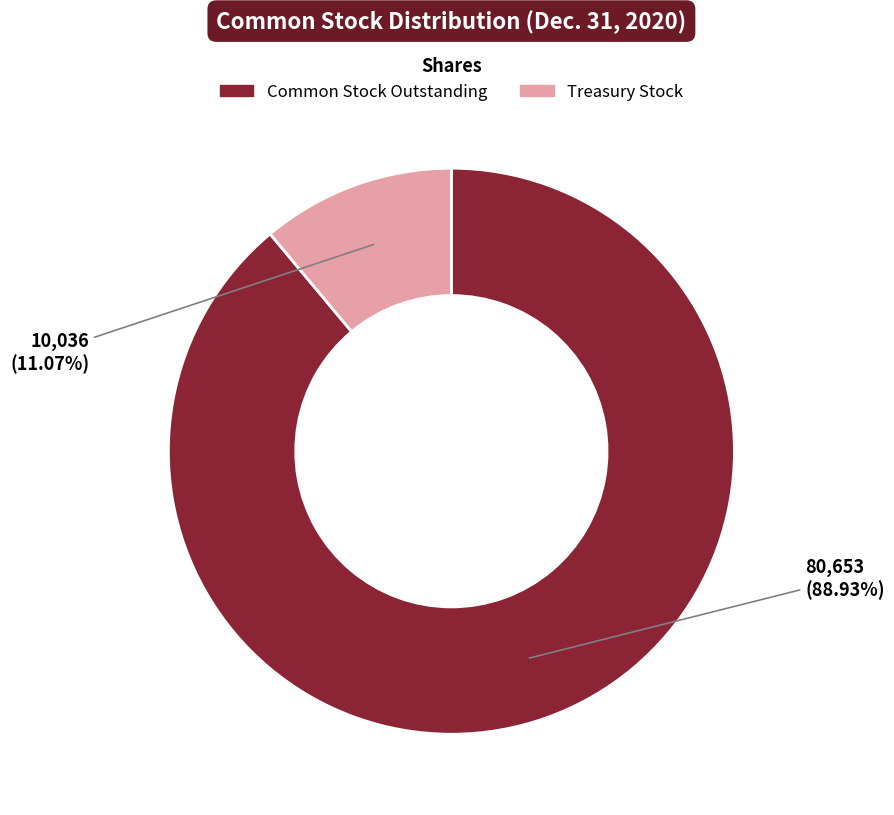

Does any single category account for the majority?

Yes